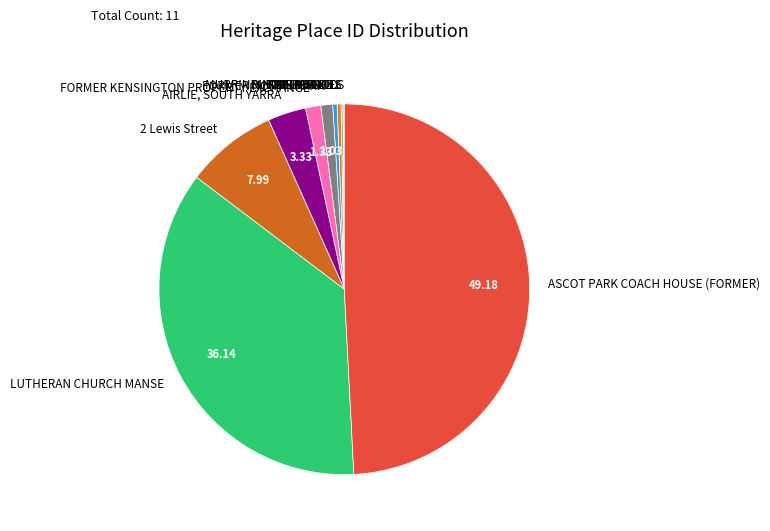

Is FORMER KENSINGTON PROPERTY EXCHANGE the majority of the pie?

No